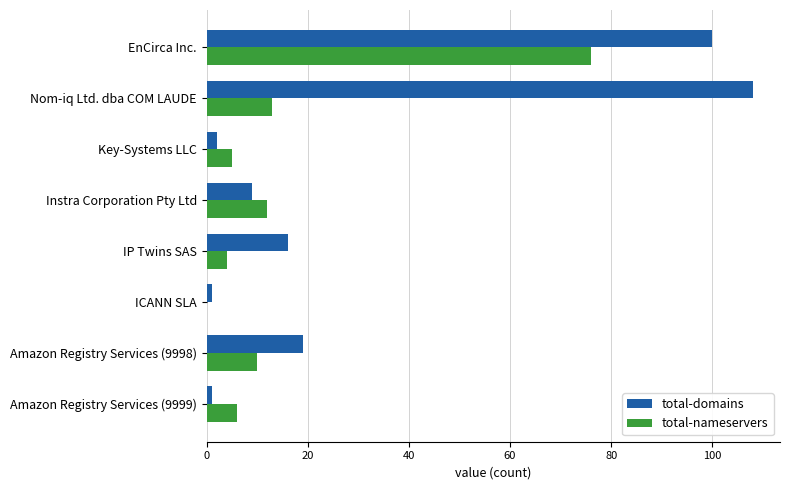

What is the sum of all total-nameservers values?

126